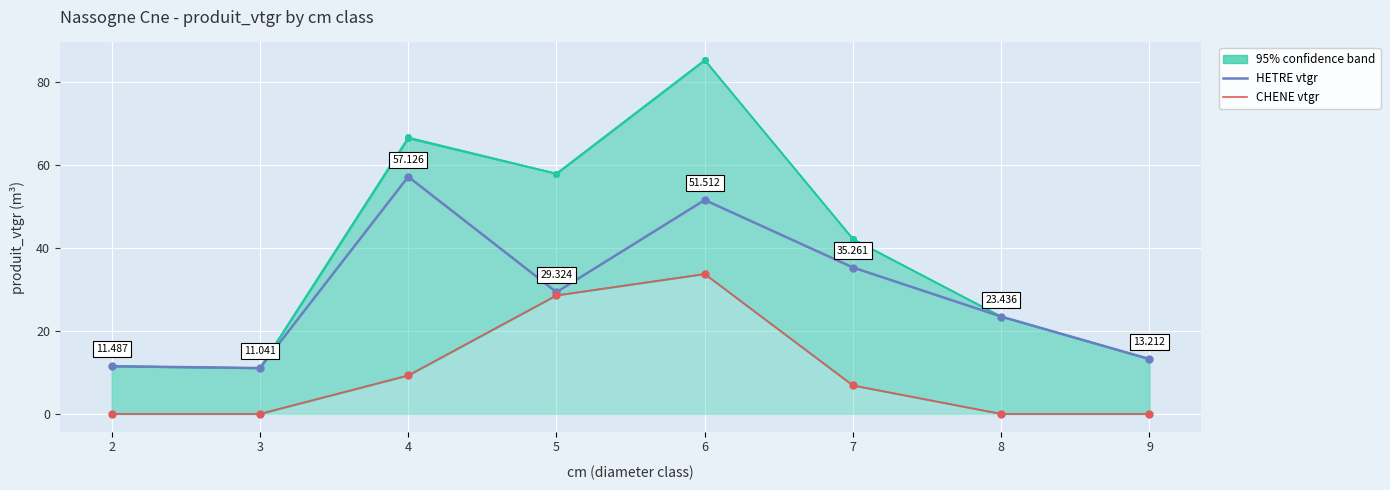

What is the difference between the second highest and second lowest values in the CHENE series?

28.5